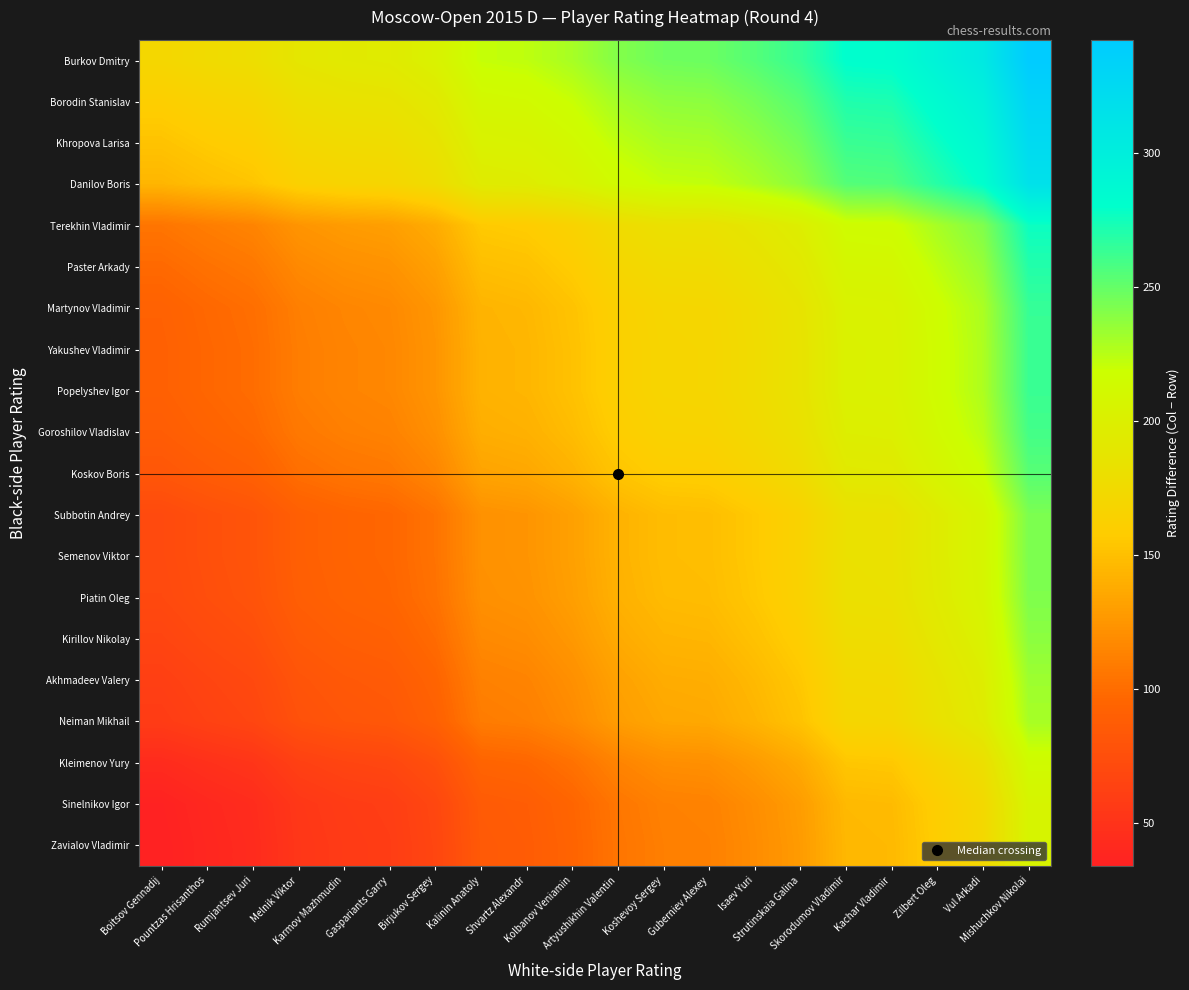

What is the spread (max minus min) of values at Kachar Vladimir?

136